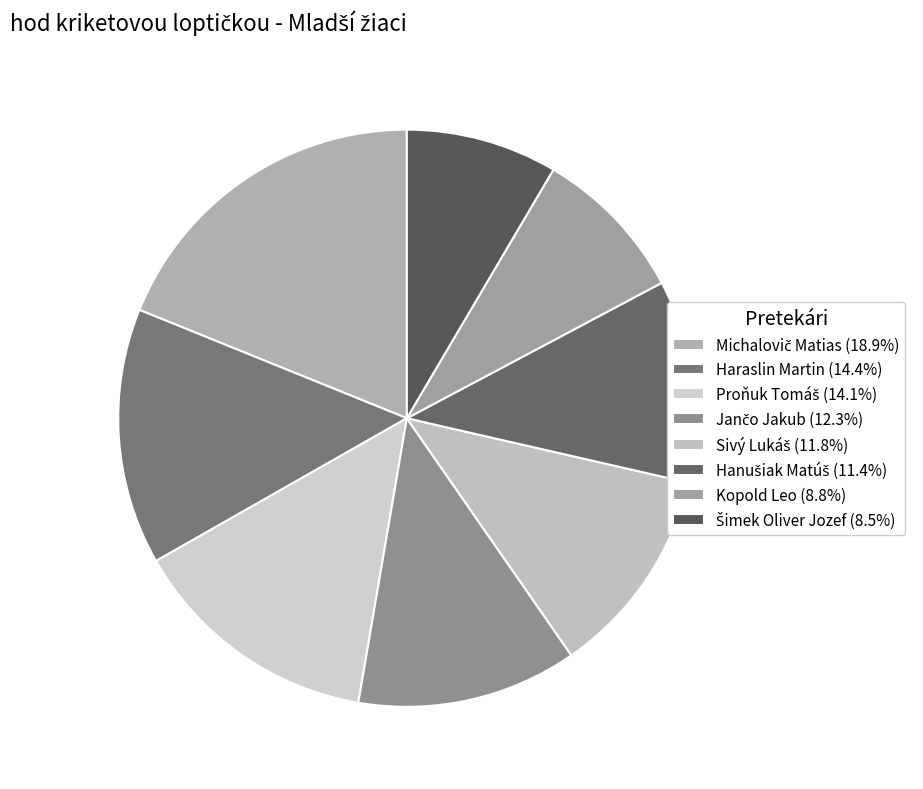

How many segments does this pie chart have?

8